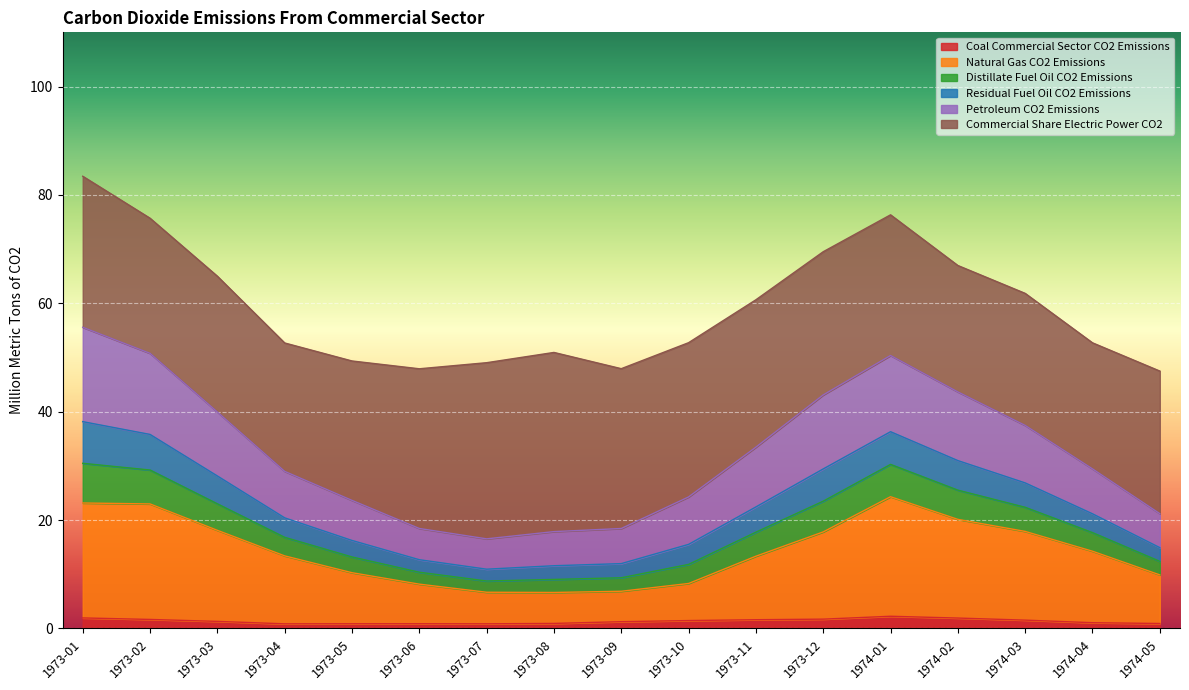

Which category has the lowest value in the Distillate Fuel Oil CO2 Emissions series?

1973-07